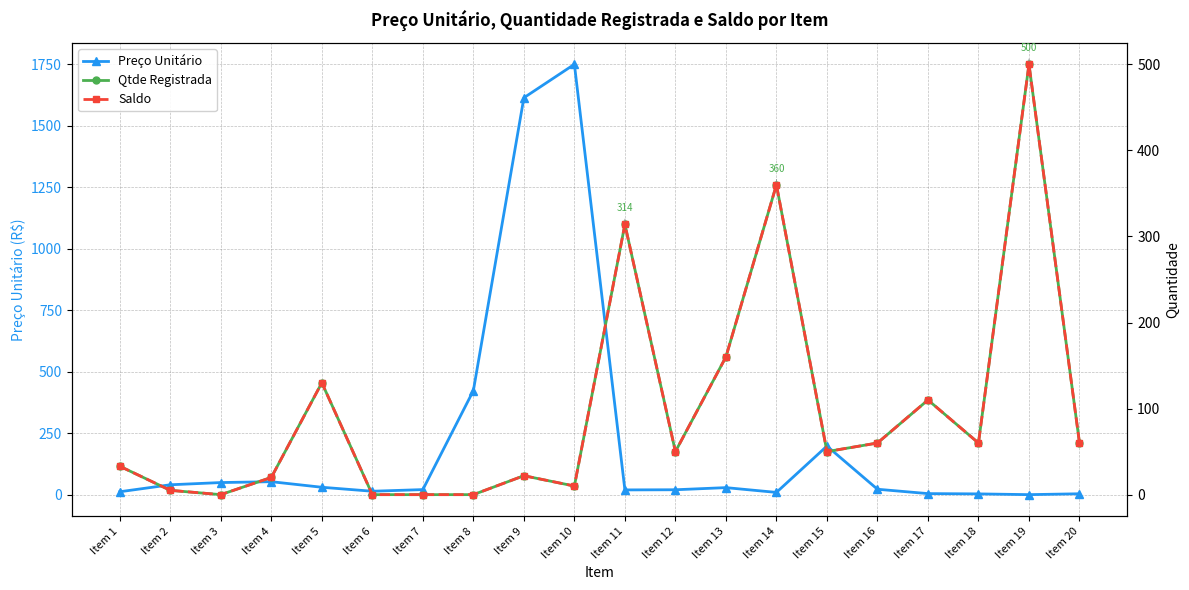

At which category is the sum across all series the highest?

Item 10